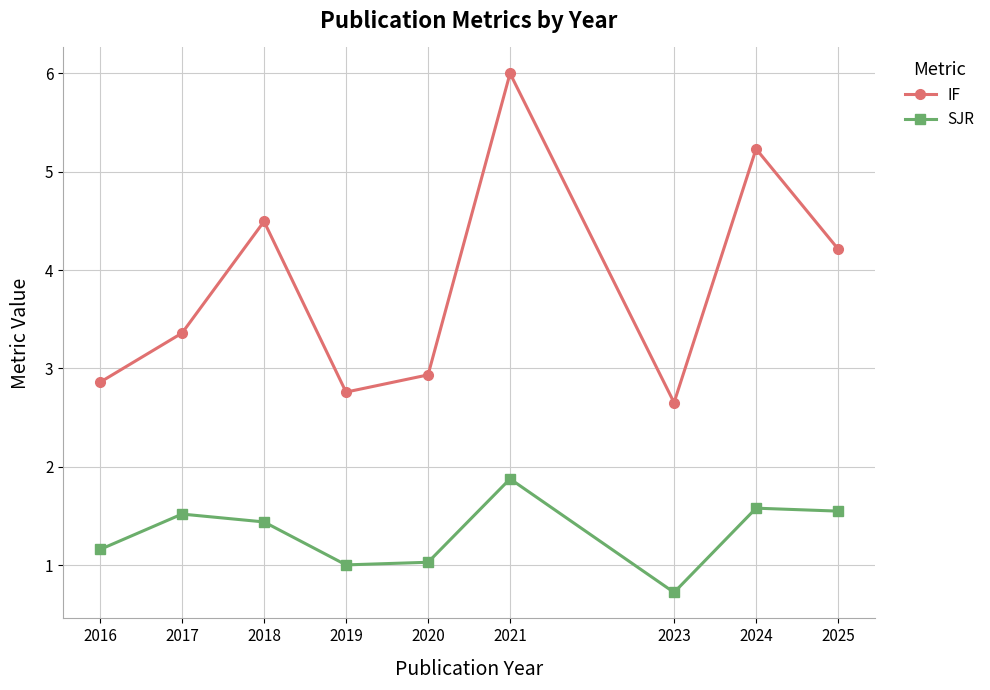

What is the maximum value for SJR?

1.9